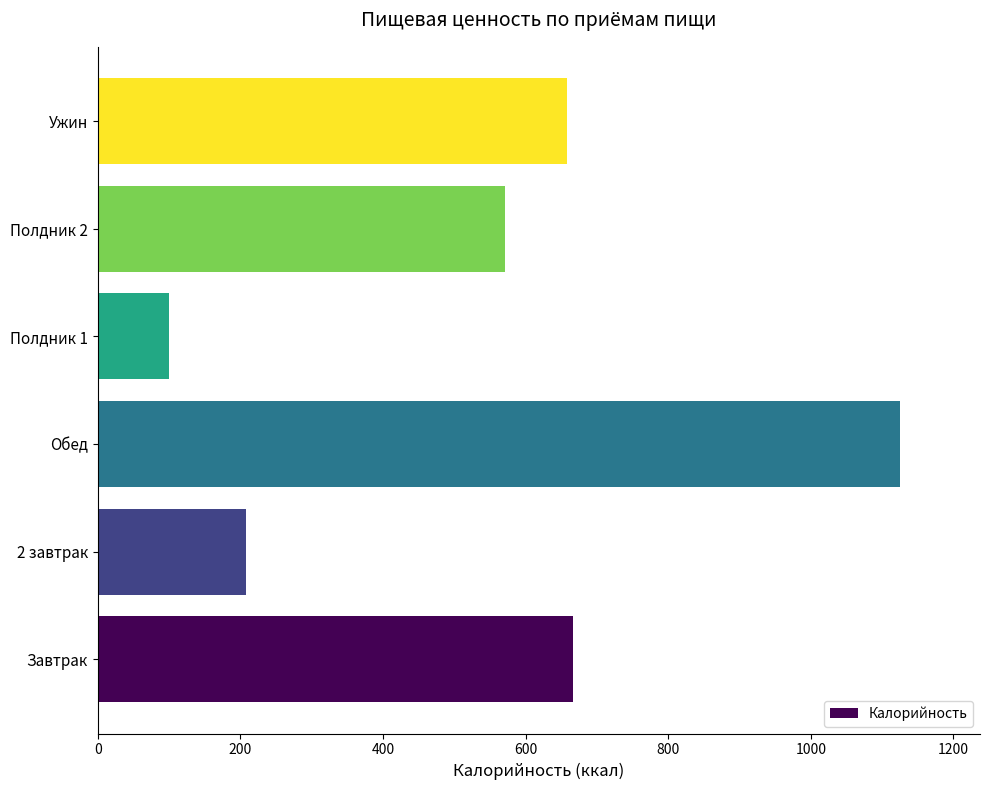

How many data points does each series have?

6